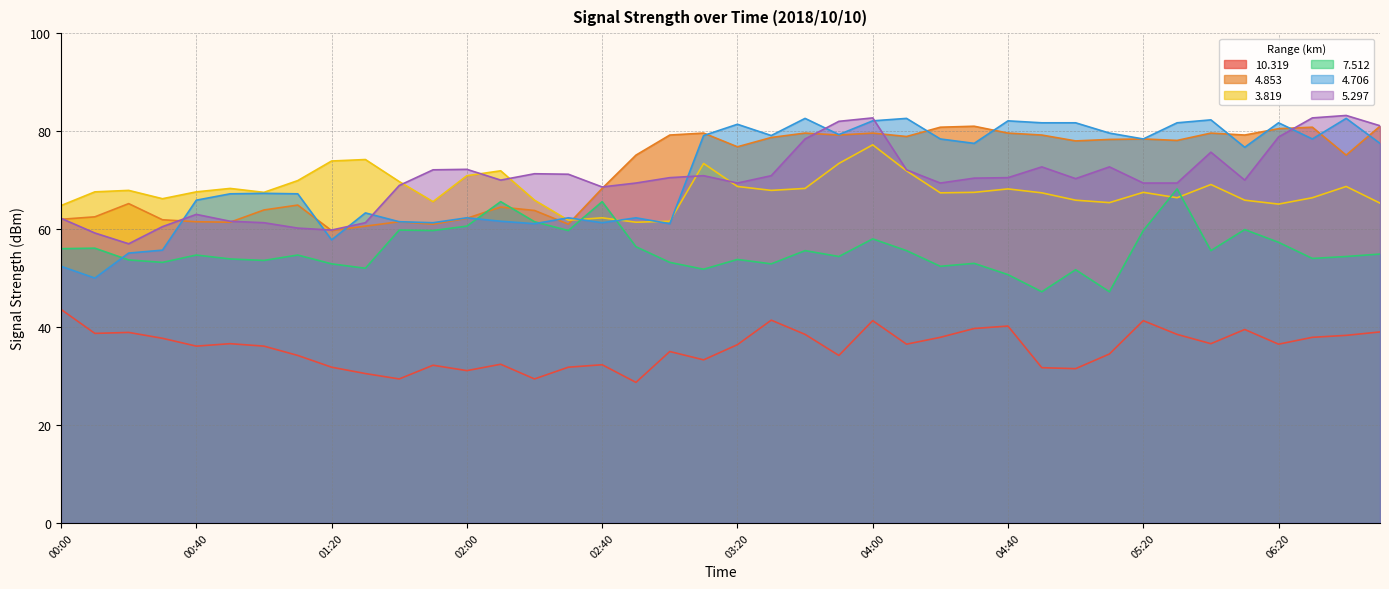

Where is   7.512 nearest to the value 57?

06:20